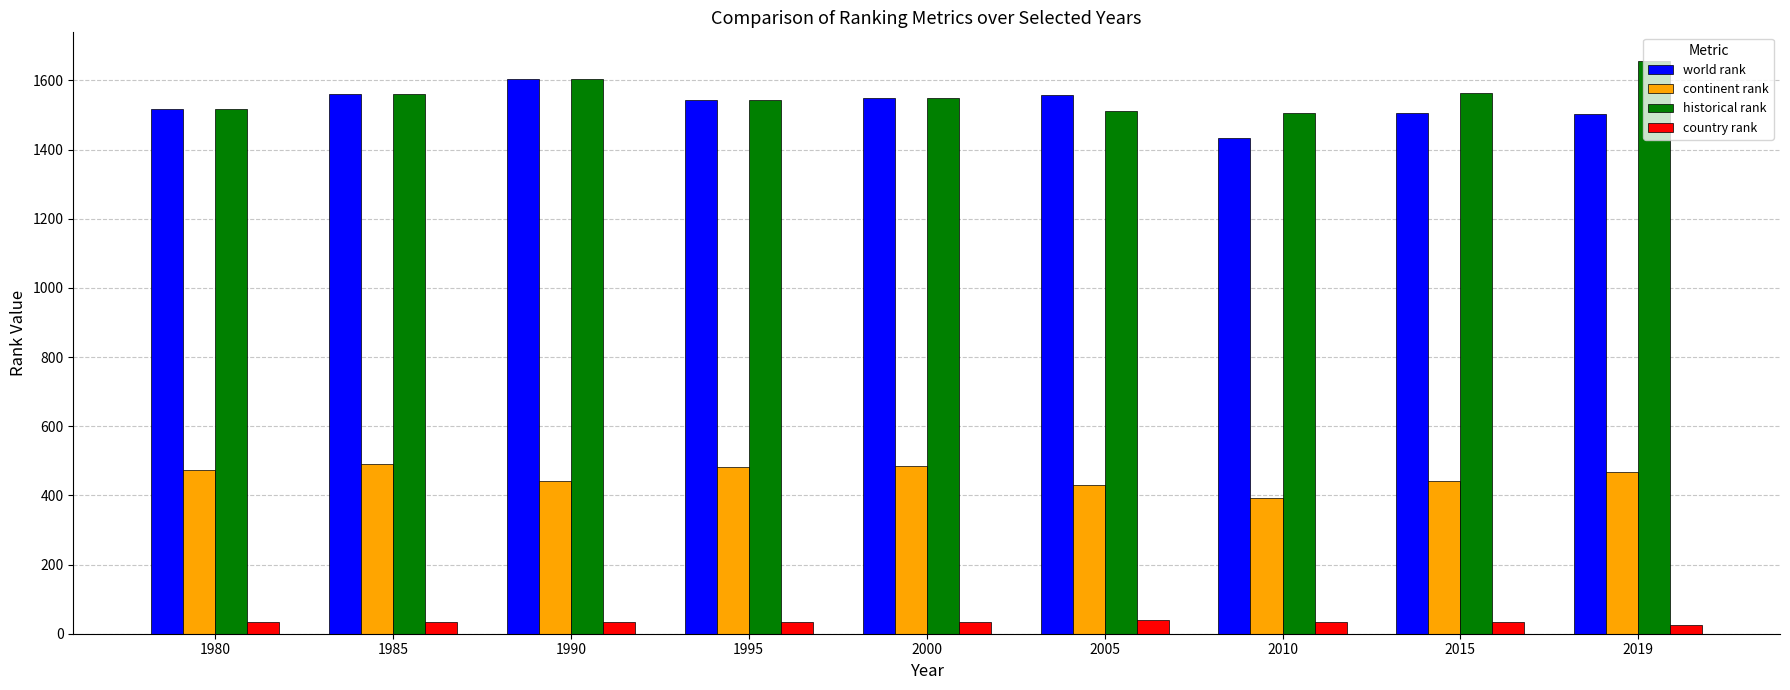

The historical rank series shows 774 at 2000. True or false?

False